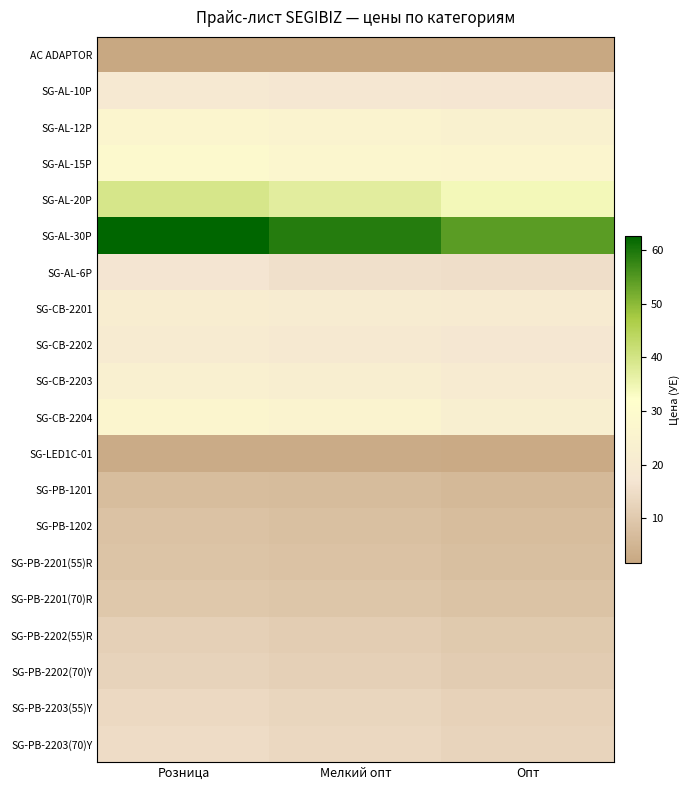

At which category does the chart reach its peak across all series?

Розница